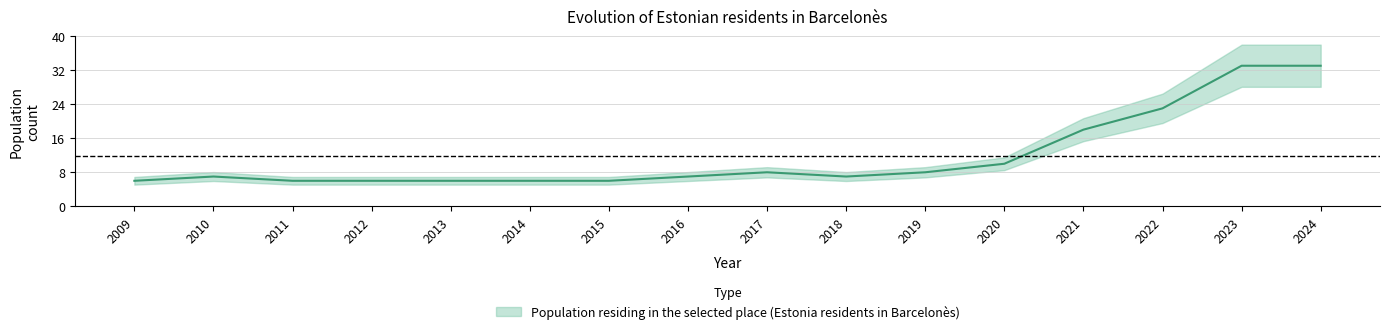

What is the difference between the second highest and second lowest values?

27